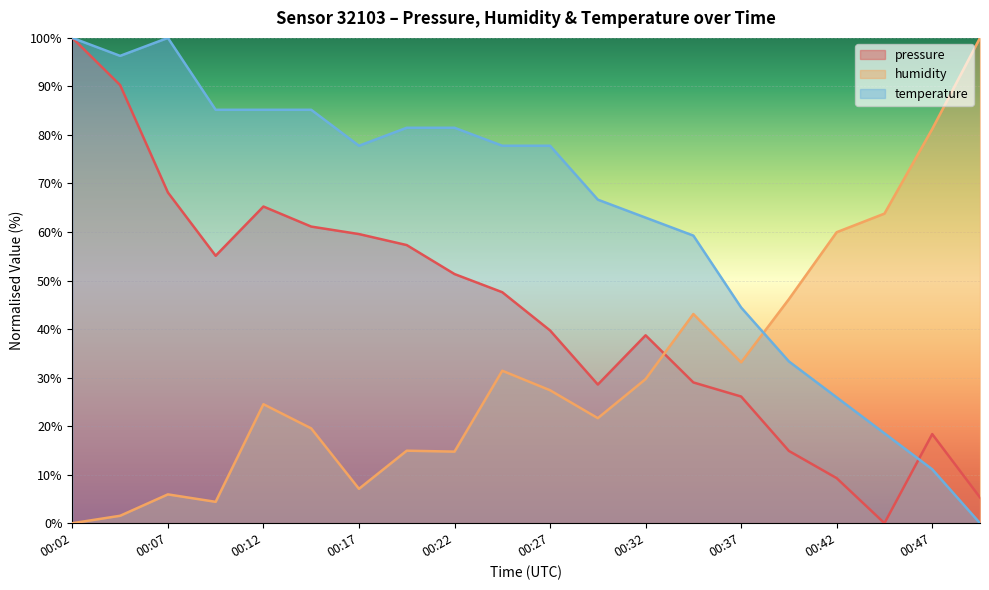

In humidity, how many points are higher than both neighbors (excluding endpoints)?

5